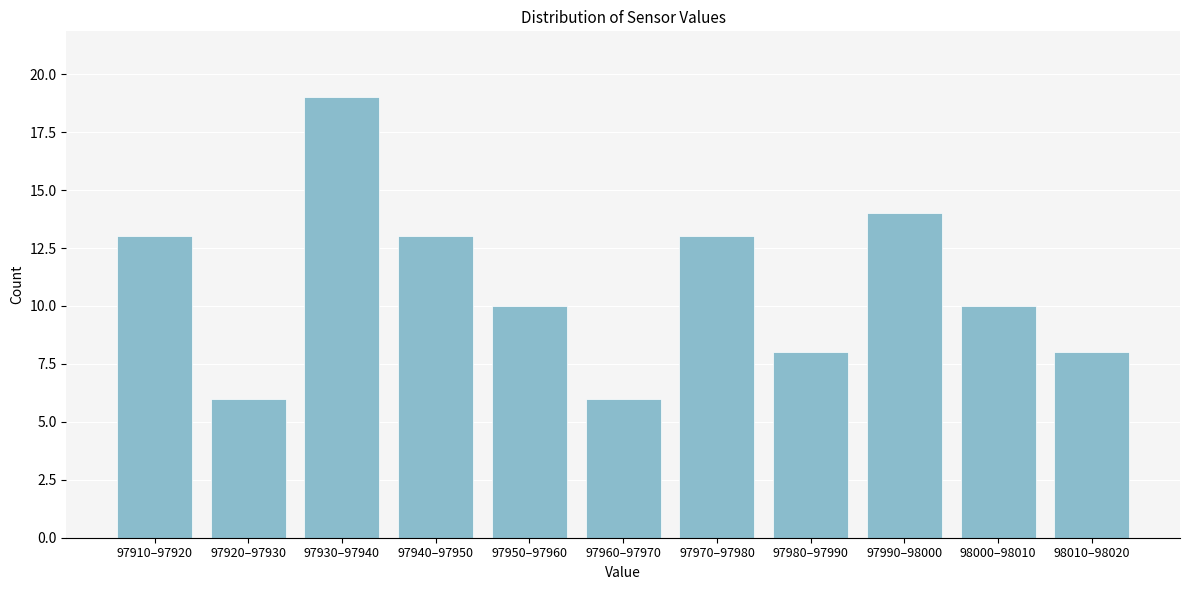

Reading left to right, extract all data points from this chart.

97910–97920=13	97920–97930=6	97930–97940=19	97940–97950=13	97950–97960=10	97960–97970=6	97970–97980=13	97980–97990=8	97990–98000=14	98000–98010=10	98010–98020=8